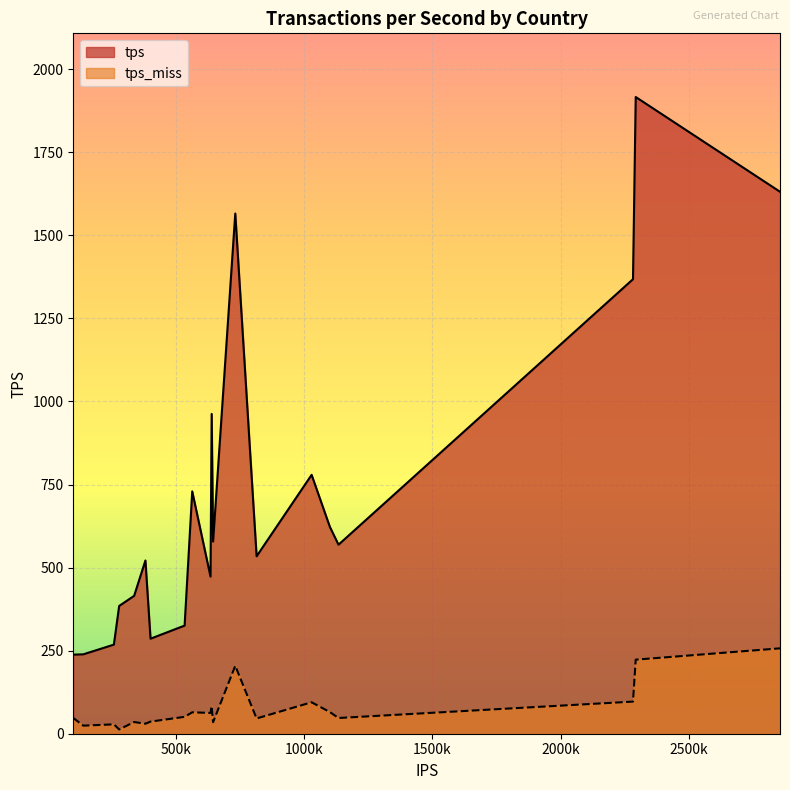

What is the lowest value of the tps series?

238.0